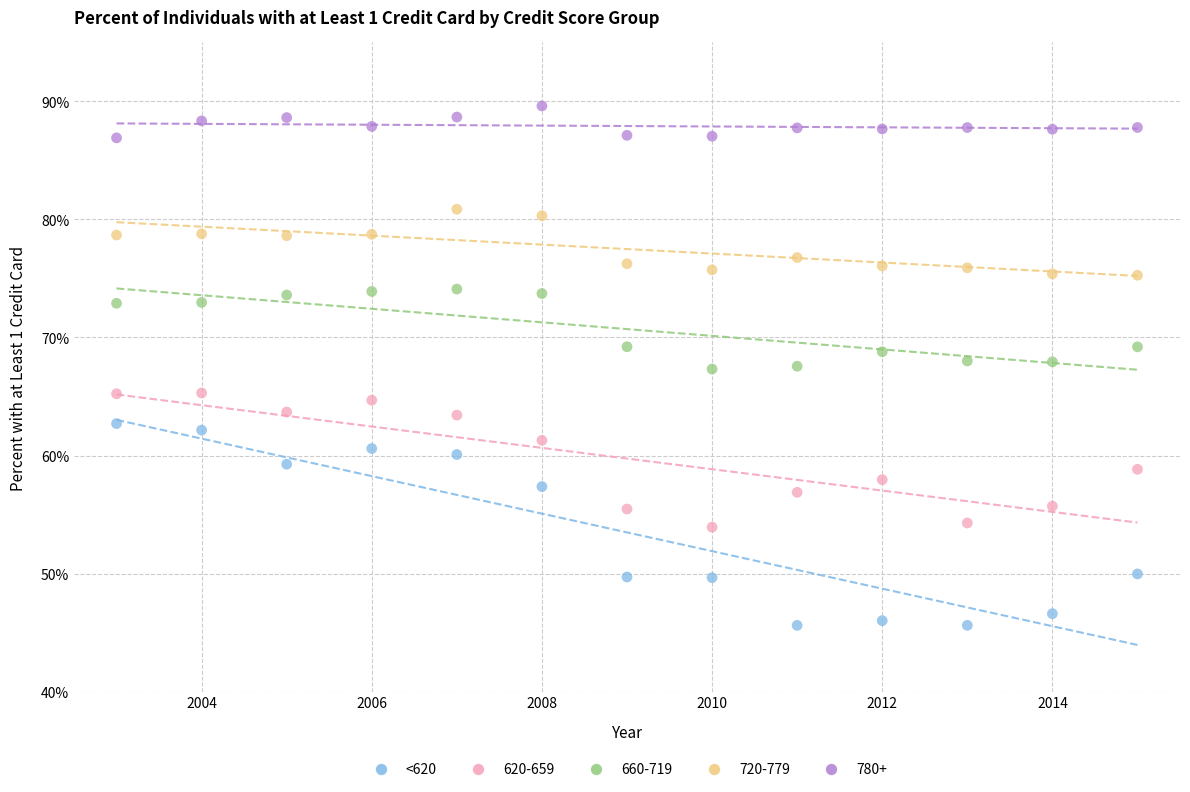

Which series contains the highest Y value?

780+